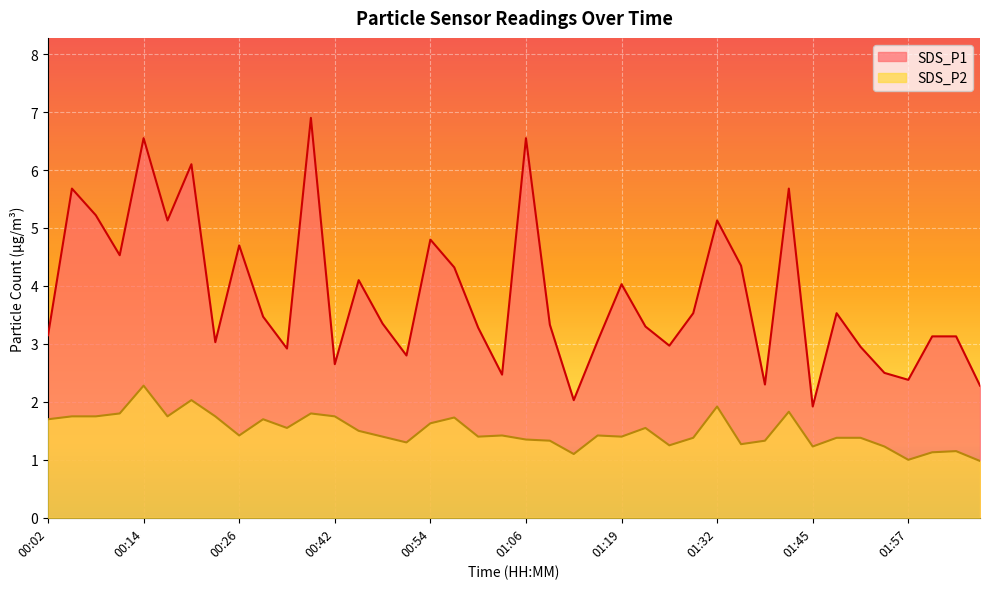

What is the lowest value of the SDS_P2 series?

1.0